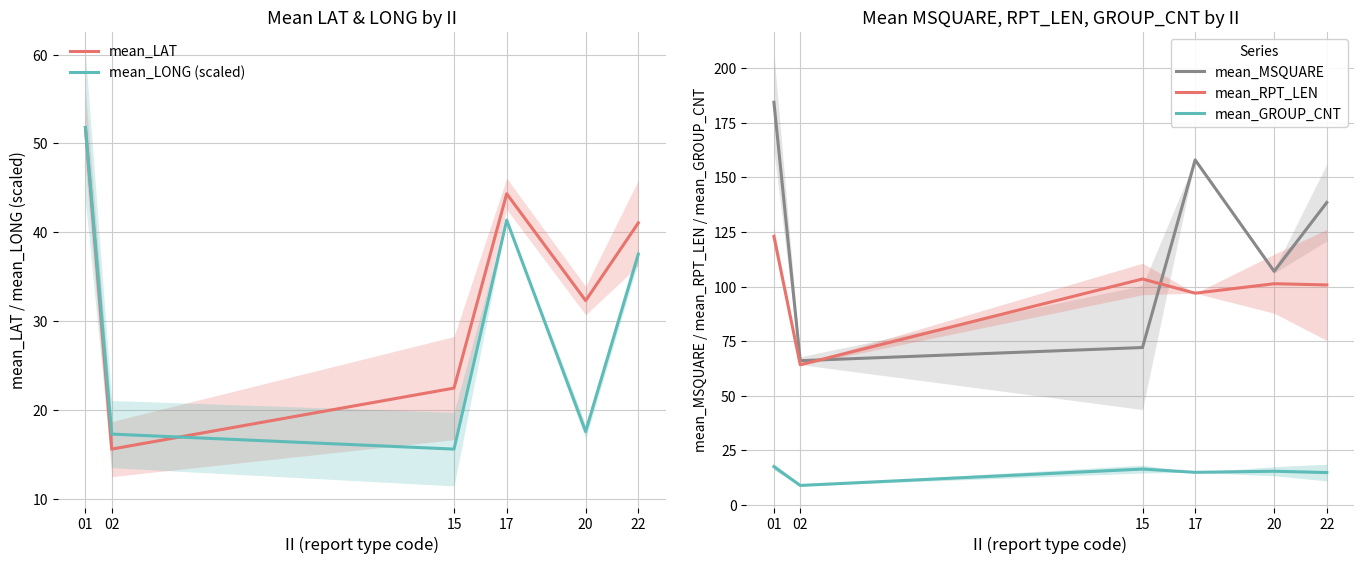

At which category is the sum across all series the highest?

01